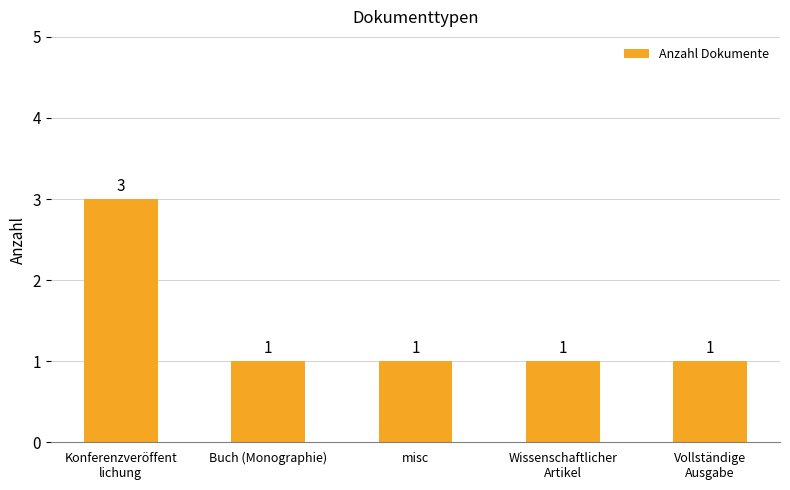

True or false: the data shows 1 at Vollständige
Ausgabe.

True